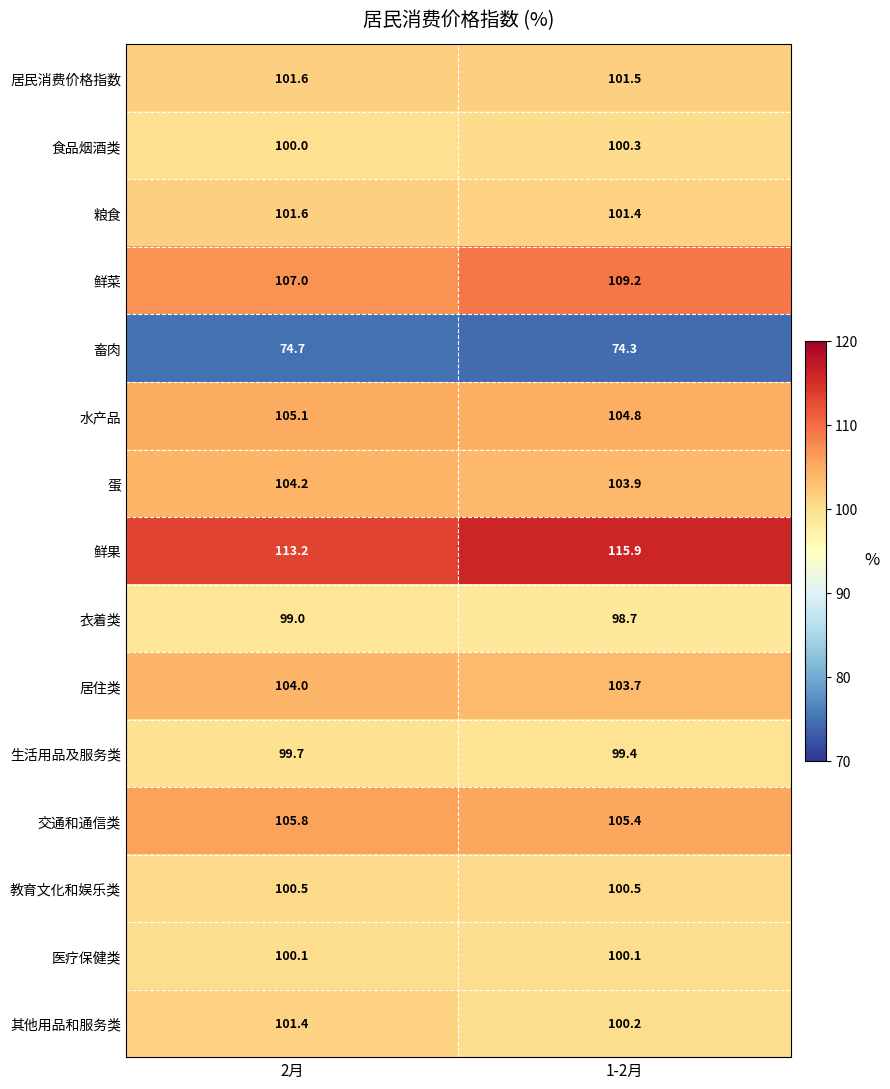

At which category is the sum across all series the highest?

1-2月